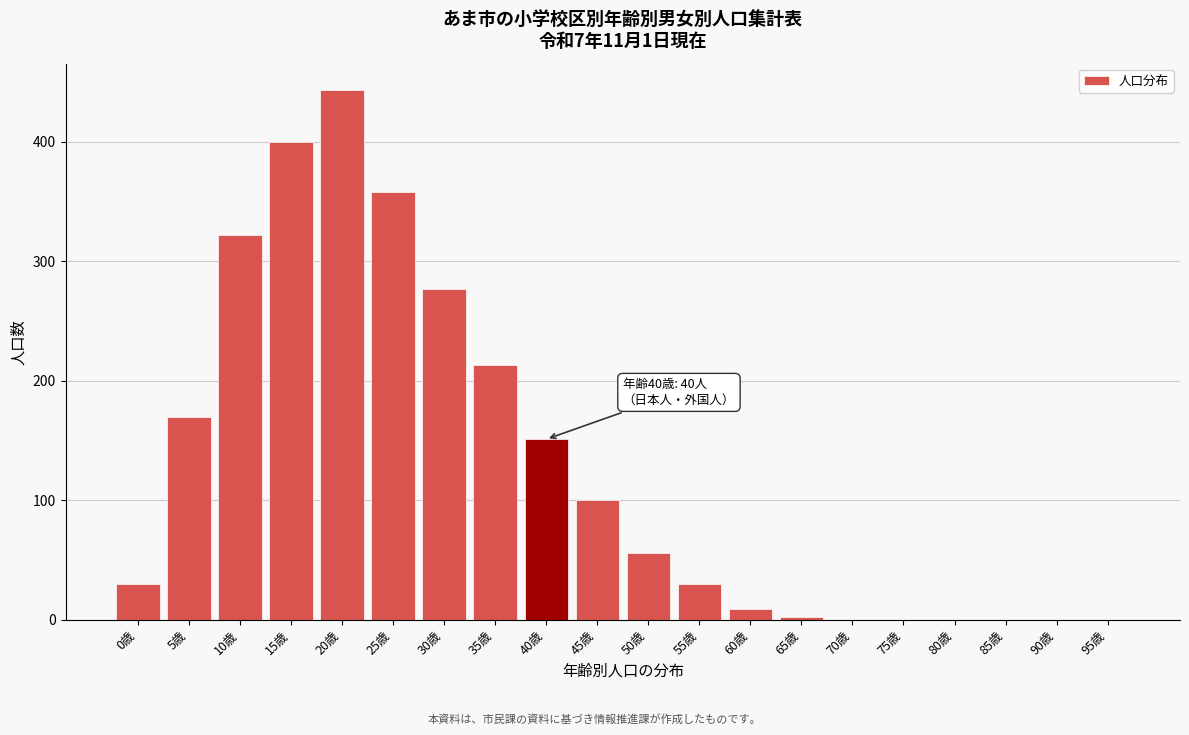

Reading right to left, transcribe all the data shown in this chart.

95歳=0	90歳=0	85歳=0	80歳=0	75歳=0	70歳=0	65歳=2	60歳=9	55歳=30	50歳=56	45歳=100	40歳=151	35歳=213	30歳=277	25歳=358	20歳=443	15歳=400	10歳=322	5歳=170	0歳=30